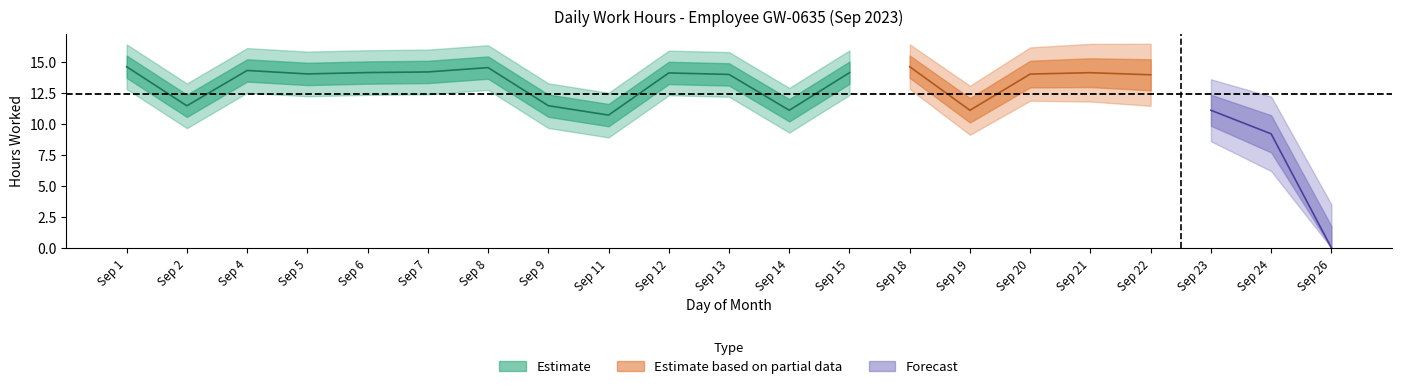

How many data points are less than 14?

10